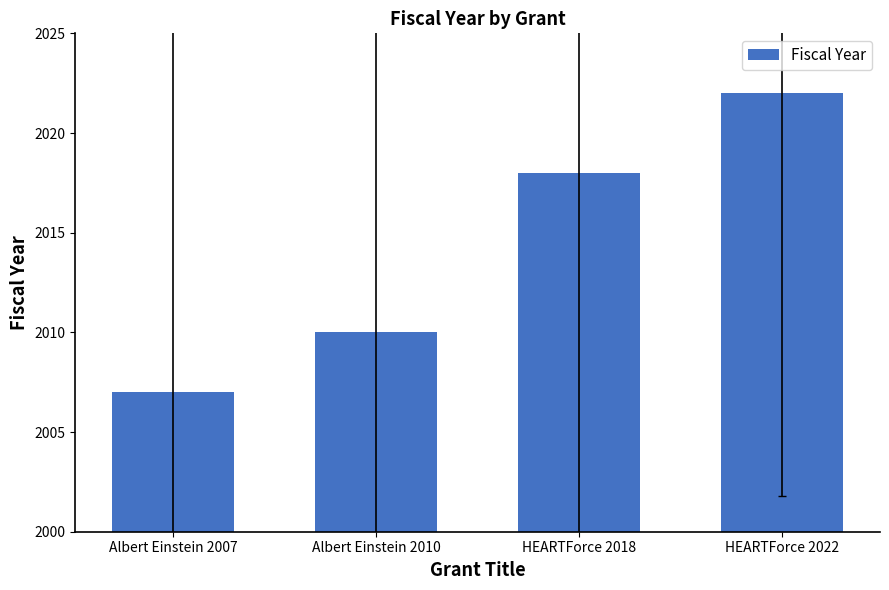

What is the minimum value shown in the chart?

2007